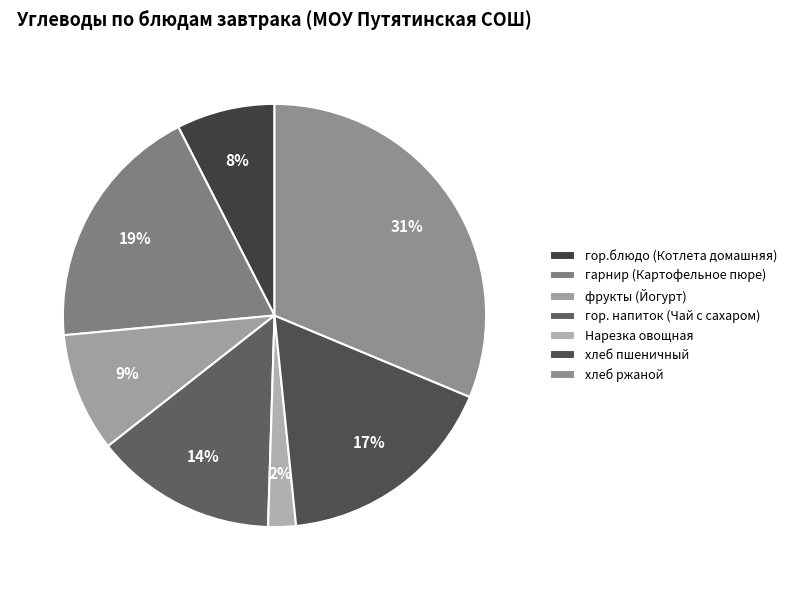

To the nearest percent, what is the combined percentage of Нарезка овощная and гор.блюдо (Котлета домашняя)?

10%